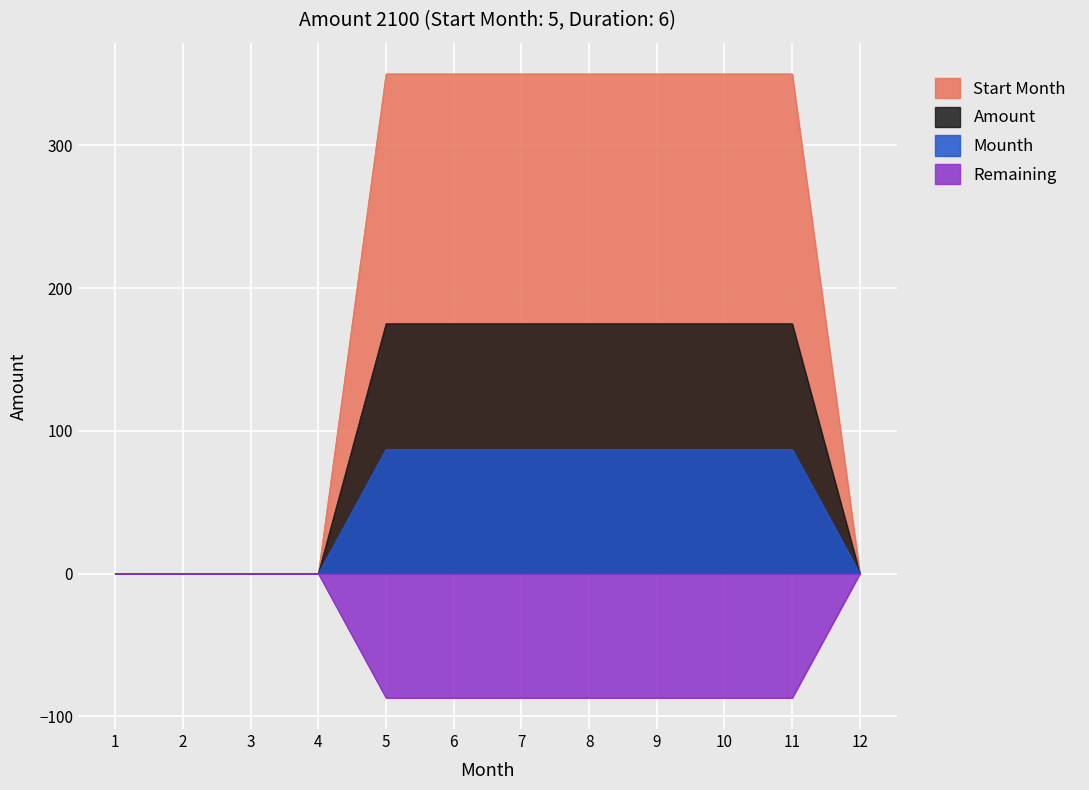

True or false: Start Month and Amount cross at least once.

False